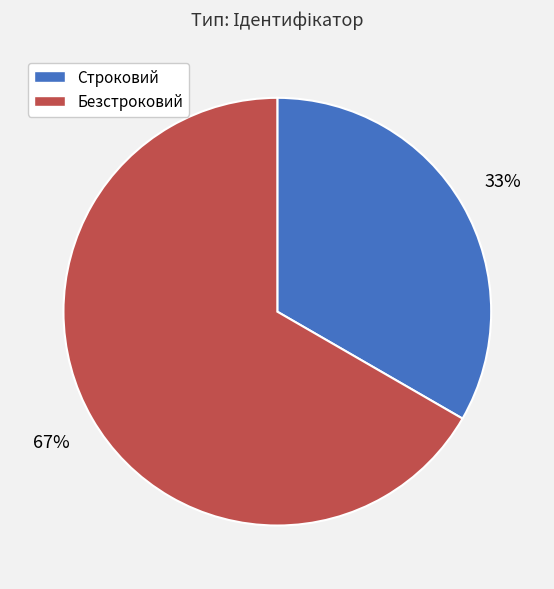

Do Строковий and Безстроковий together represent more than half of the pie?

Yes